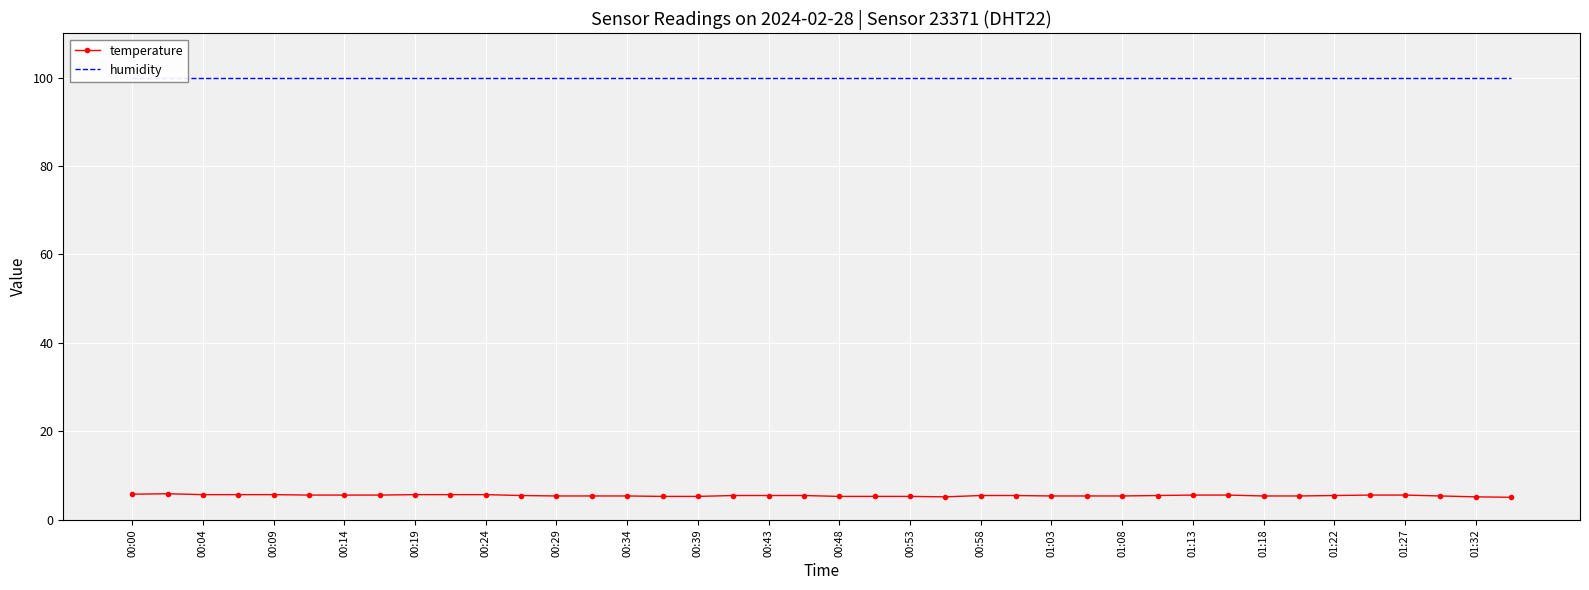

True or false: temperature has a value of 5.5 at 00:58.

True